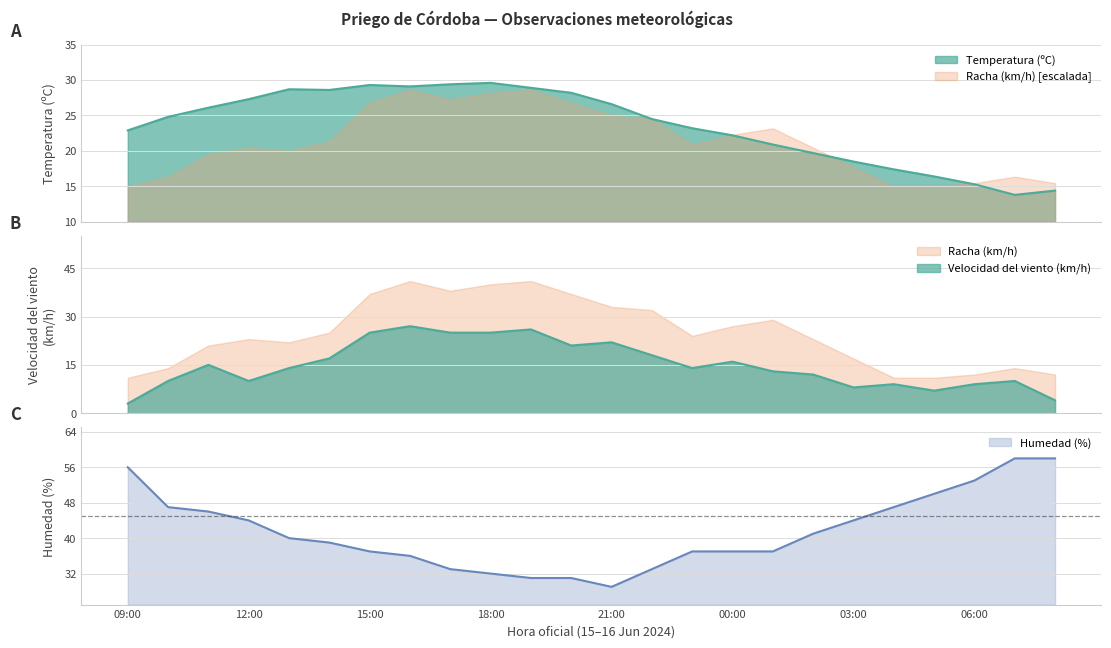

What is the difference between the maximum and second lowest values in the Temperatura (ºC) series?

15.2